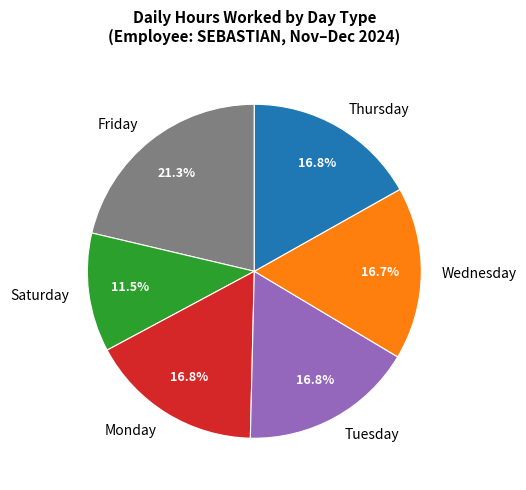

How many slices are in this pie chart?

6